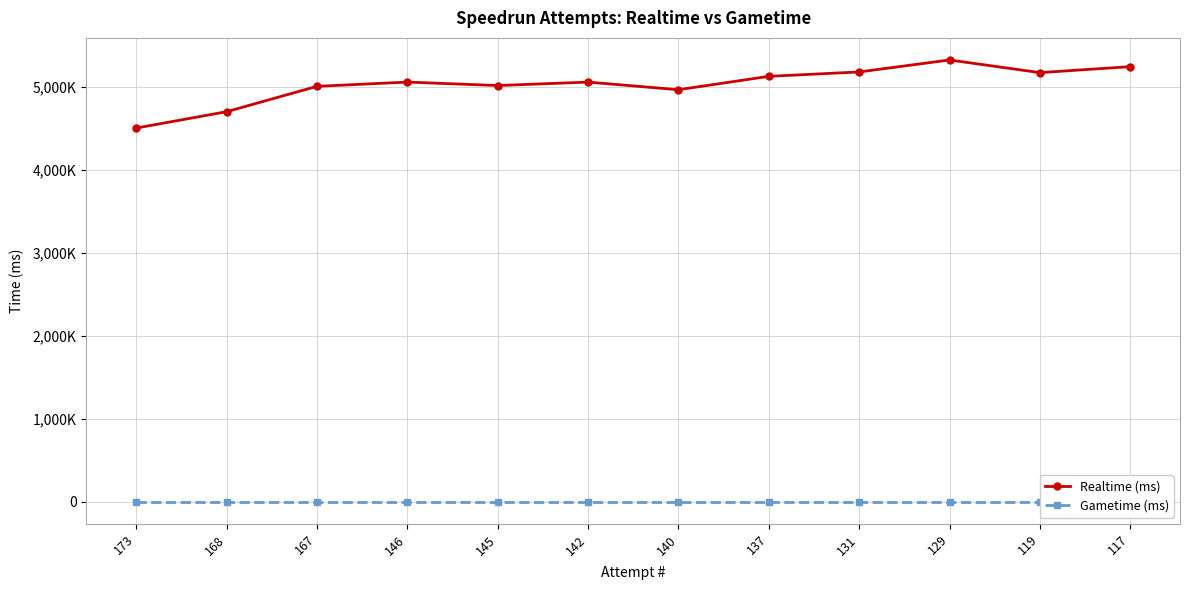

Reading left to right, list all the values displayed in this chart.

Realtime (ms): 173=4507861	168=4705070	167=5011140	146=5062444	145=5020972	142=5062243	140=4970345	137=5131583	131=5184703	129=5328989	119=5176467	117=5248744
Gametime (ms): 173=0	168=0	167=0	146=0	145=0	142=0	140=0	137=0	131=0	129=0	119=0	117=0